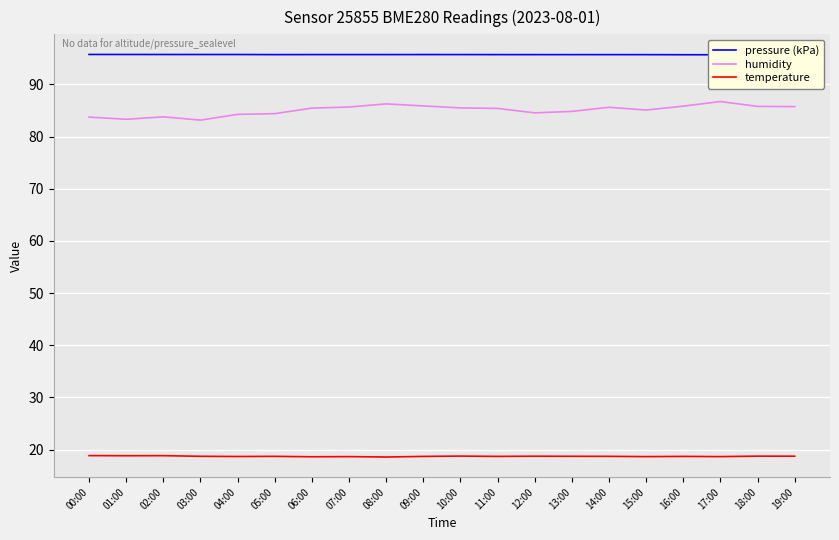

What is the total value across all series at 18:00?

200.2